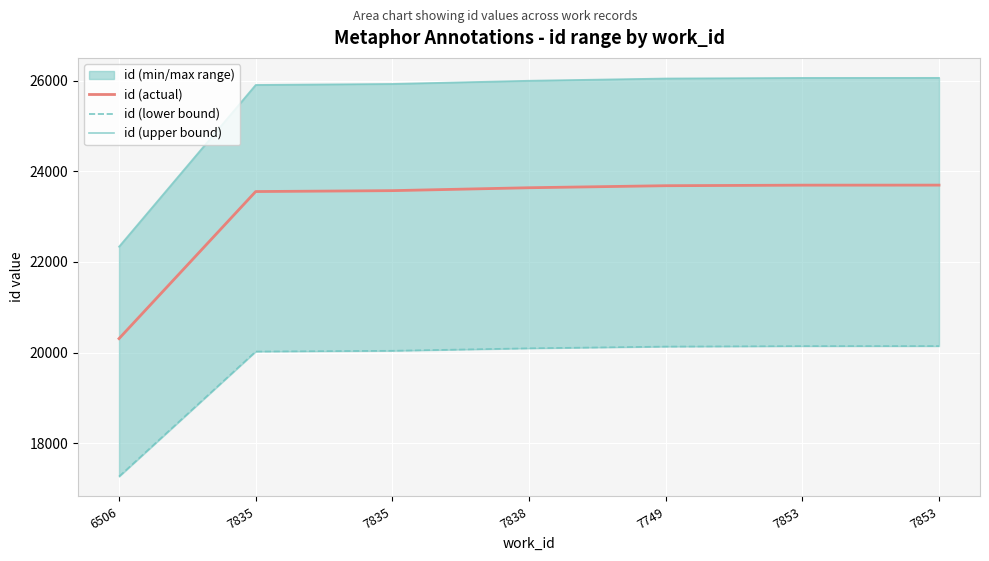

True or false: id (actual) and id (upper bound) intersect in this chart.

False